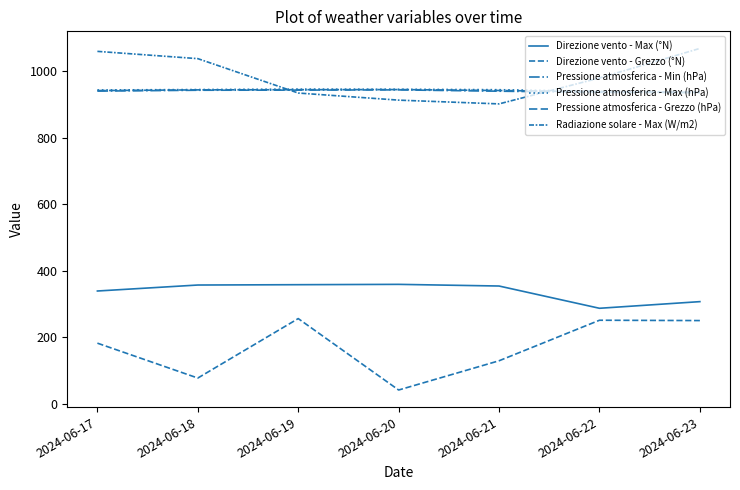

Which series changed the most between 2024-06-20 and 2024-06-21?

Direzione vento - Grezzo (°N)